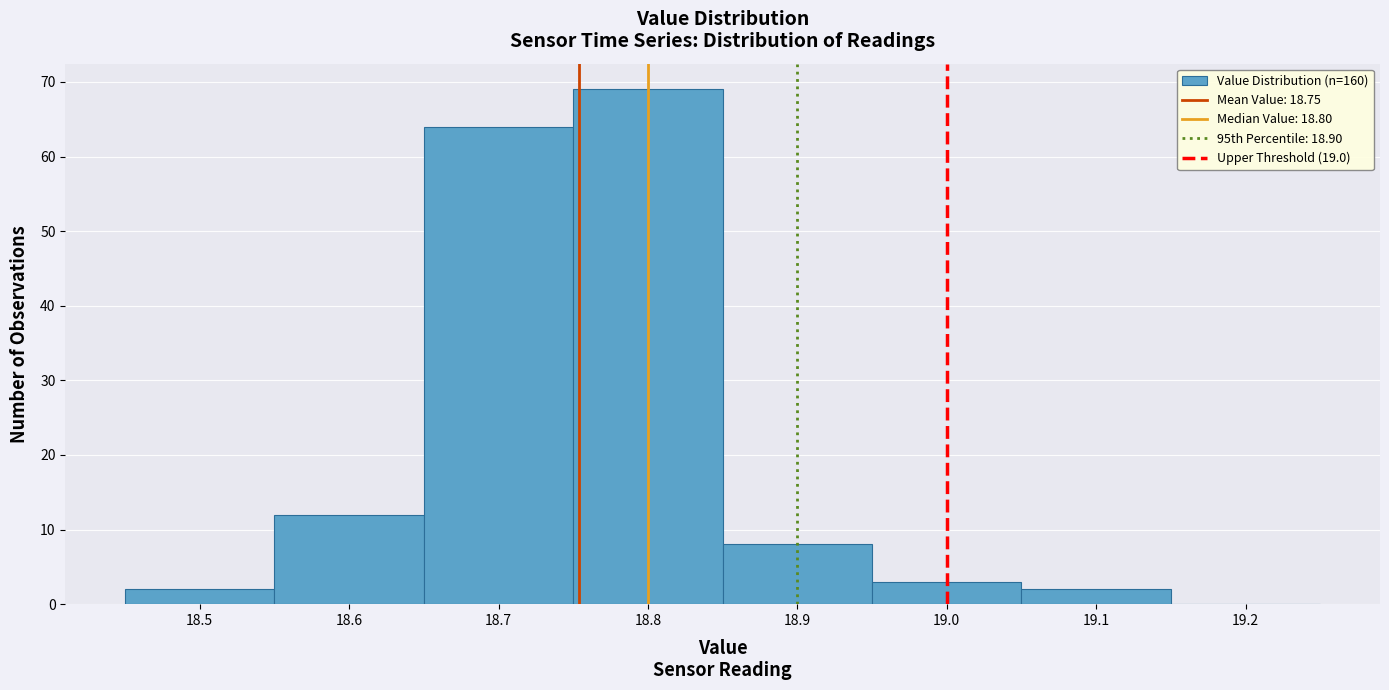

Reading left to right, list every bar in this chart as the range it spans on the x-axis followed by its height. The values are not printed on the chart, so give them approximately, as read against the axis.

18.45 to 18.55: 2
18.55 to 18.65: 12
18.65 to 18.75: 64
18.75 to 18.85: 69
18.85 to 18.95: 8
18.95 to 19.05: 3
19.05 to 19.15: 2
19.15 to 19.25: 0